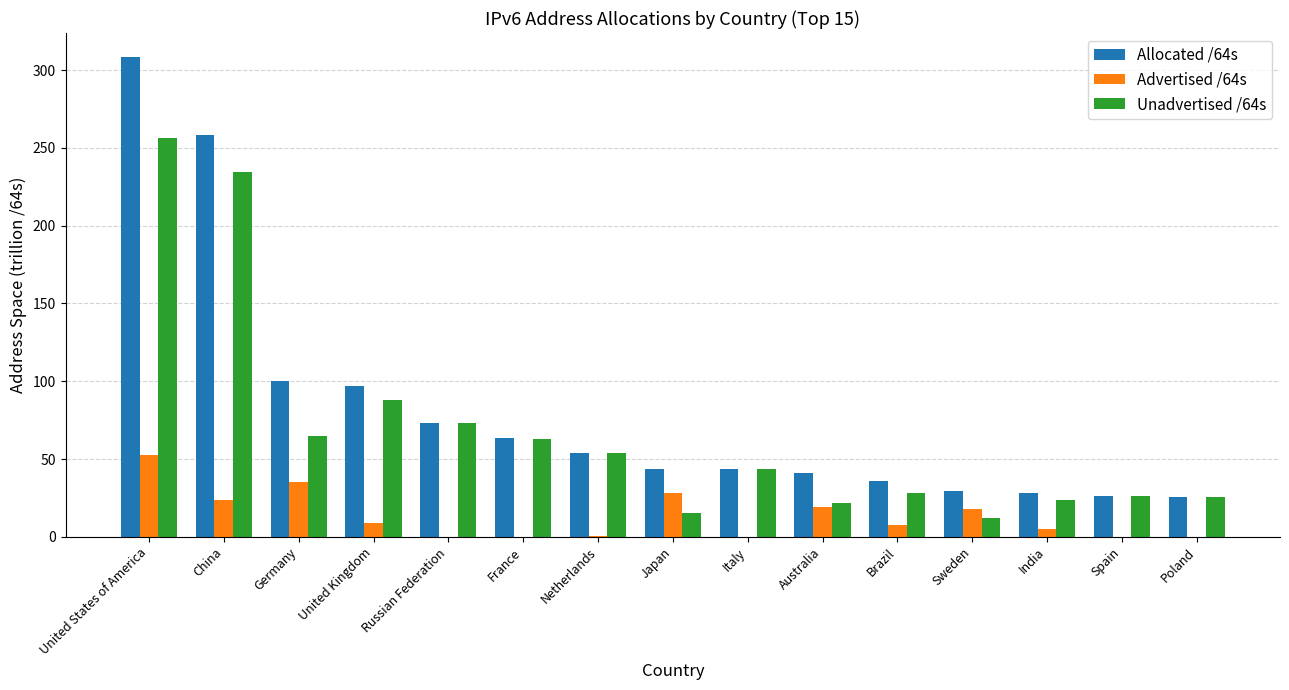

The value of Advertised /64s at United States of America is 52.3. True or false?

True